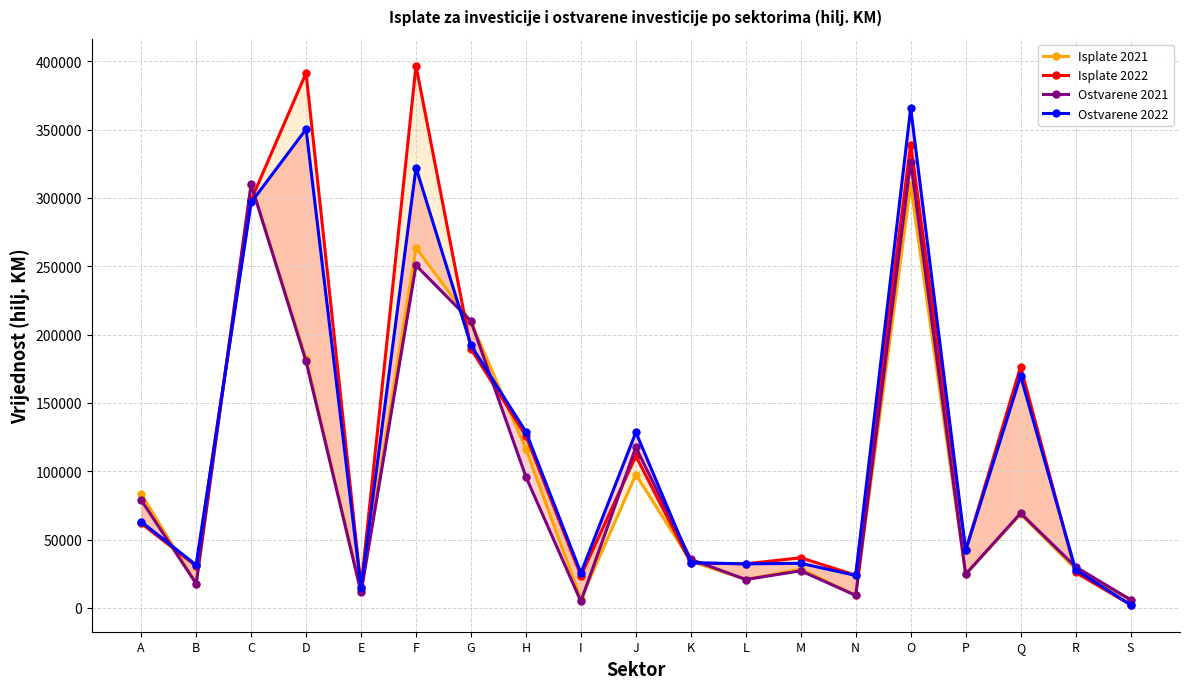

What is the sum of all Ostvarene 2021 values?

1825592